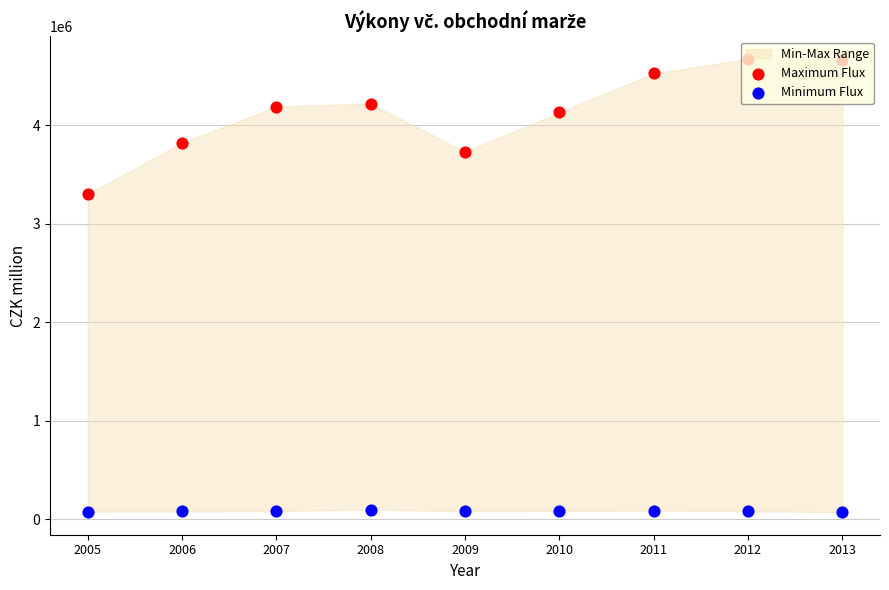

Which series contains the highest Y value?

Maximum Flux